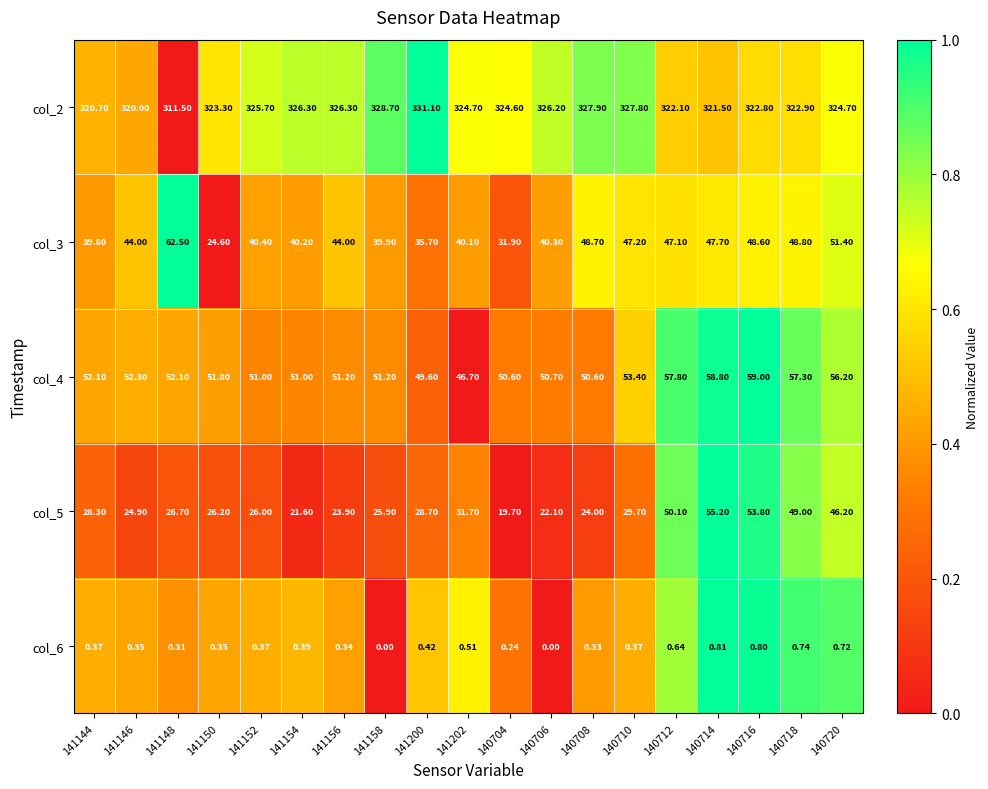

List the series in order of their peak value, lowest first.

col_6, col_5, col_4, col_3, col_2